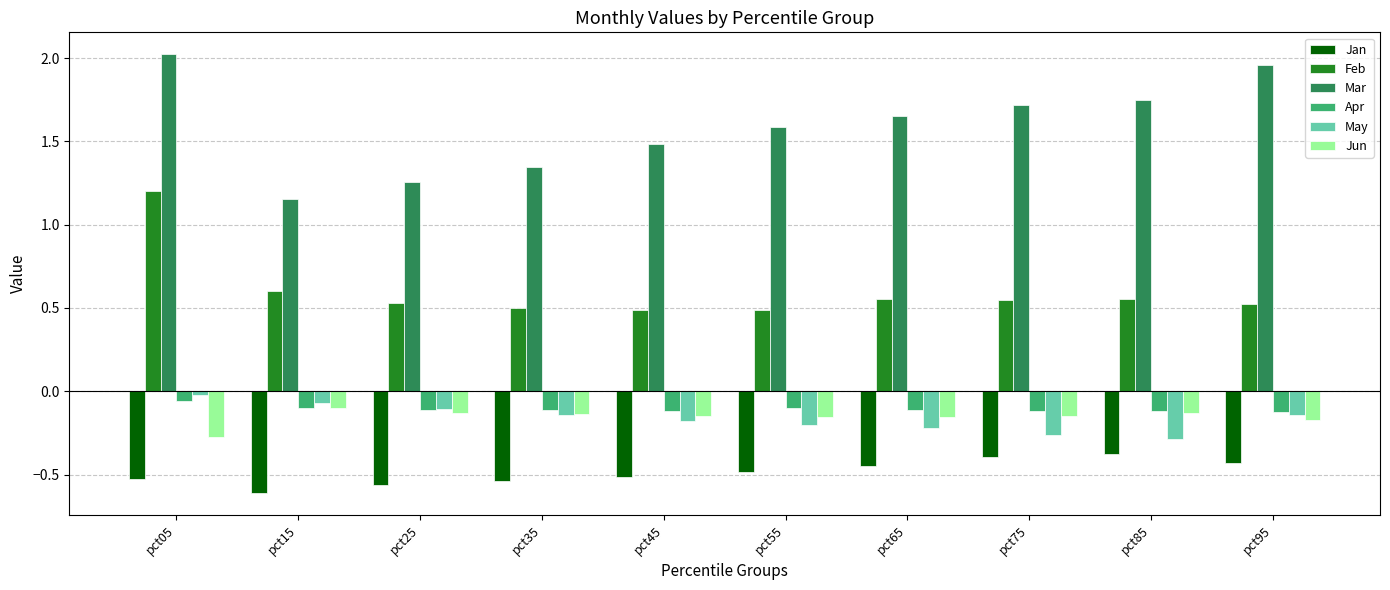

The value of Apr at pct15 is -0.1. True or false?

True